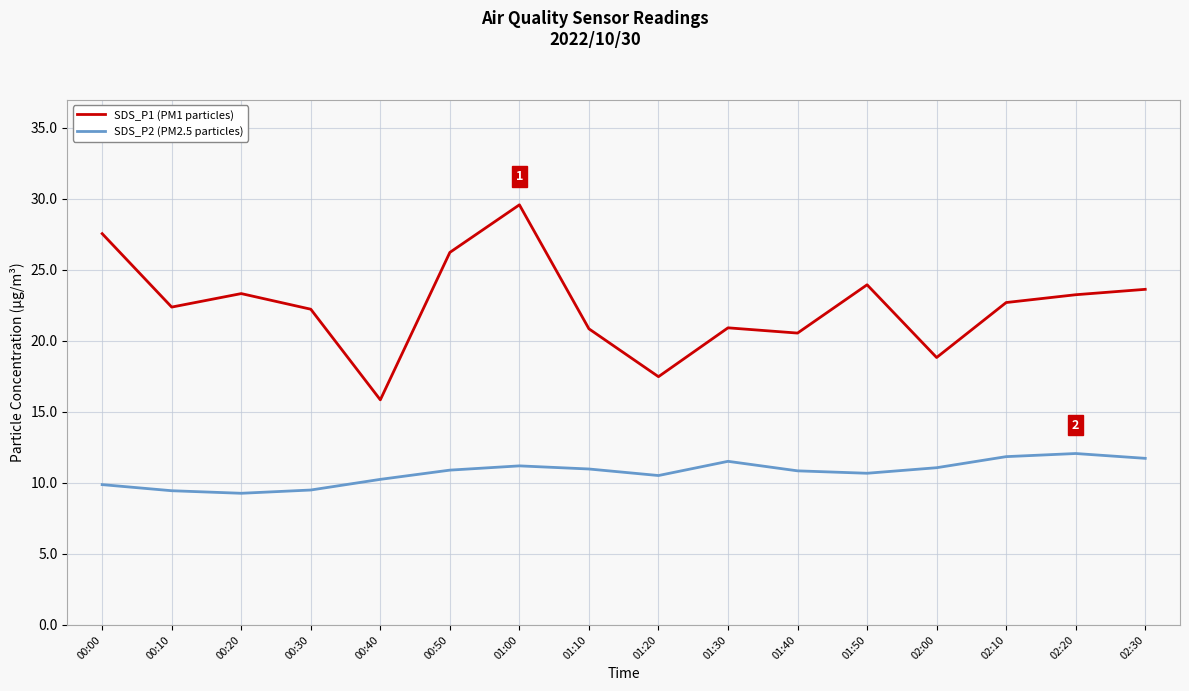

Which category has the lowest value in the SDS_P1 (PM1 particles) series?

00:40